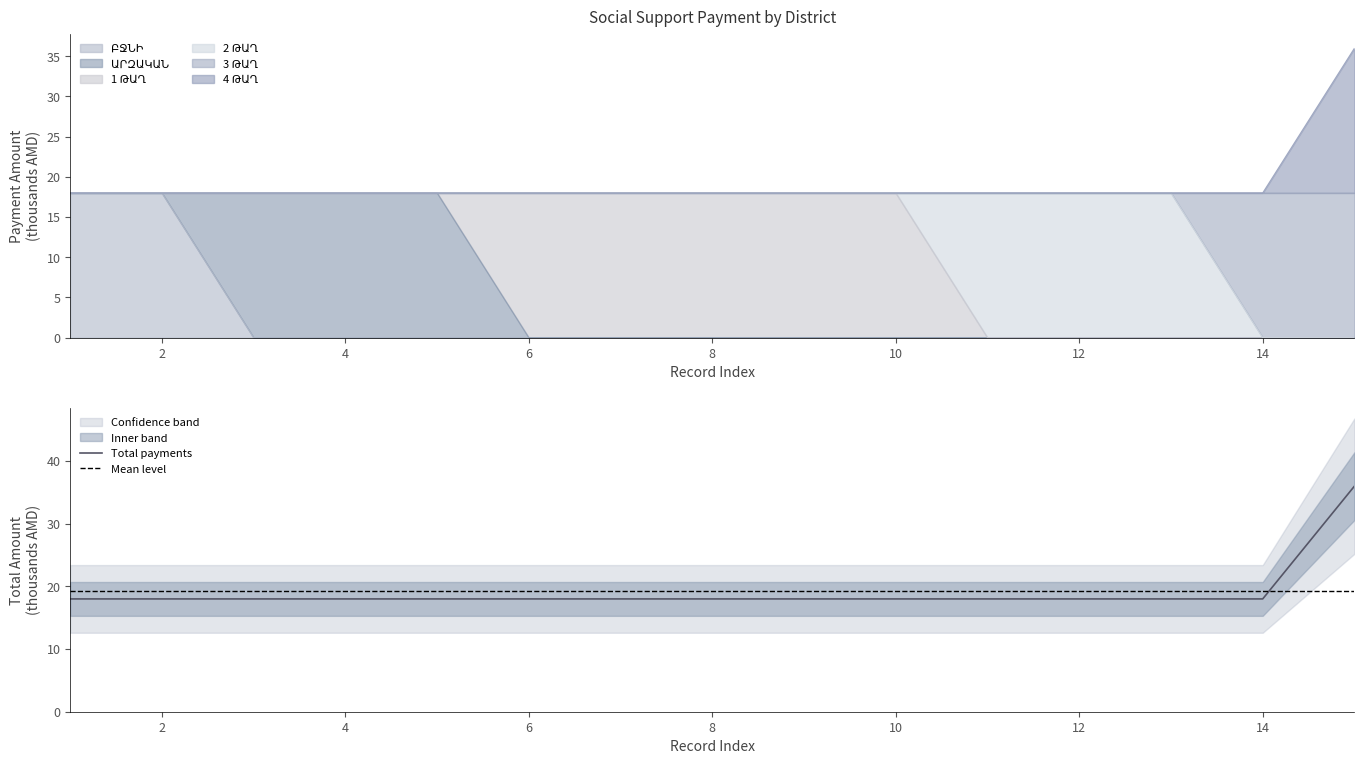

At which category does the chart reach its minimum across all series?

3